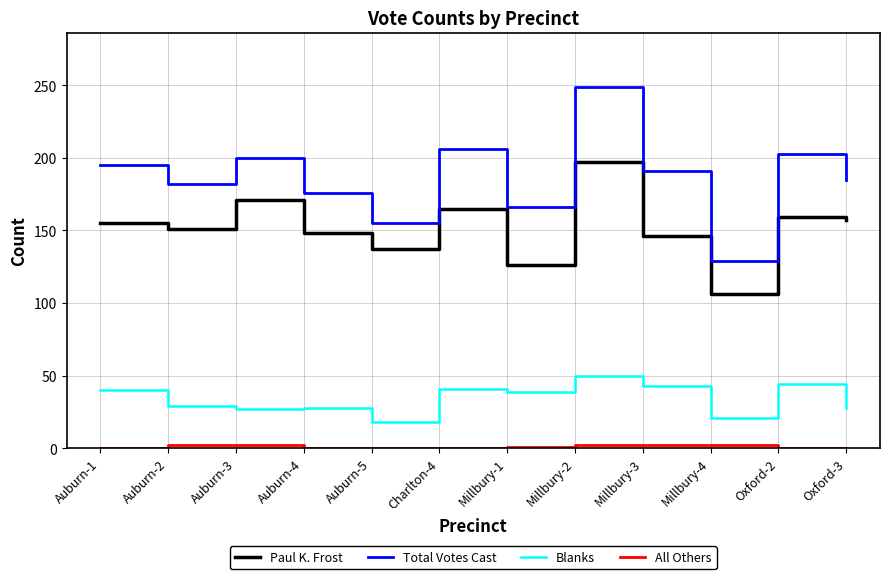

Does the chart display data point markers on the line(s)?

No